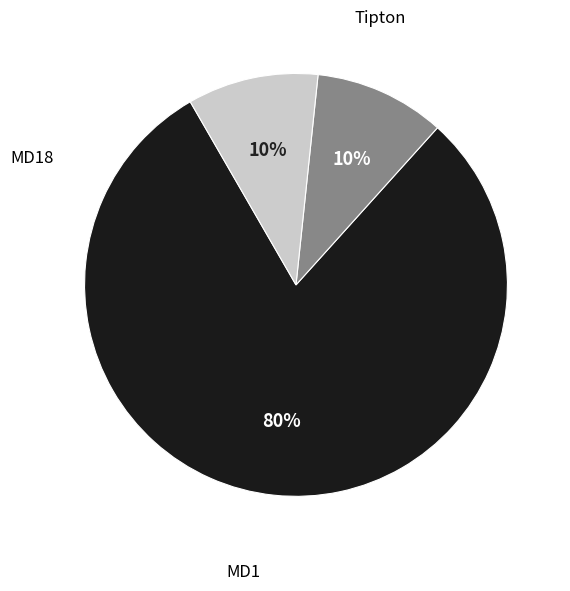

To the nearest percent, what is the difference between the largest and smallest slice percentages?

70%